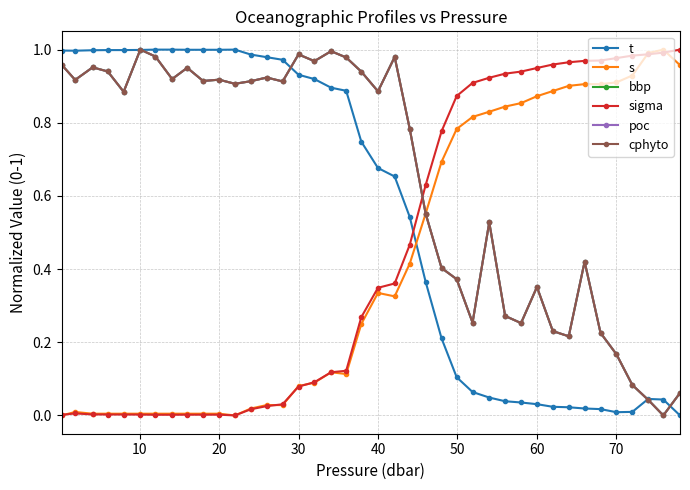

How many positive values does the t series have?

39